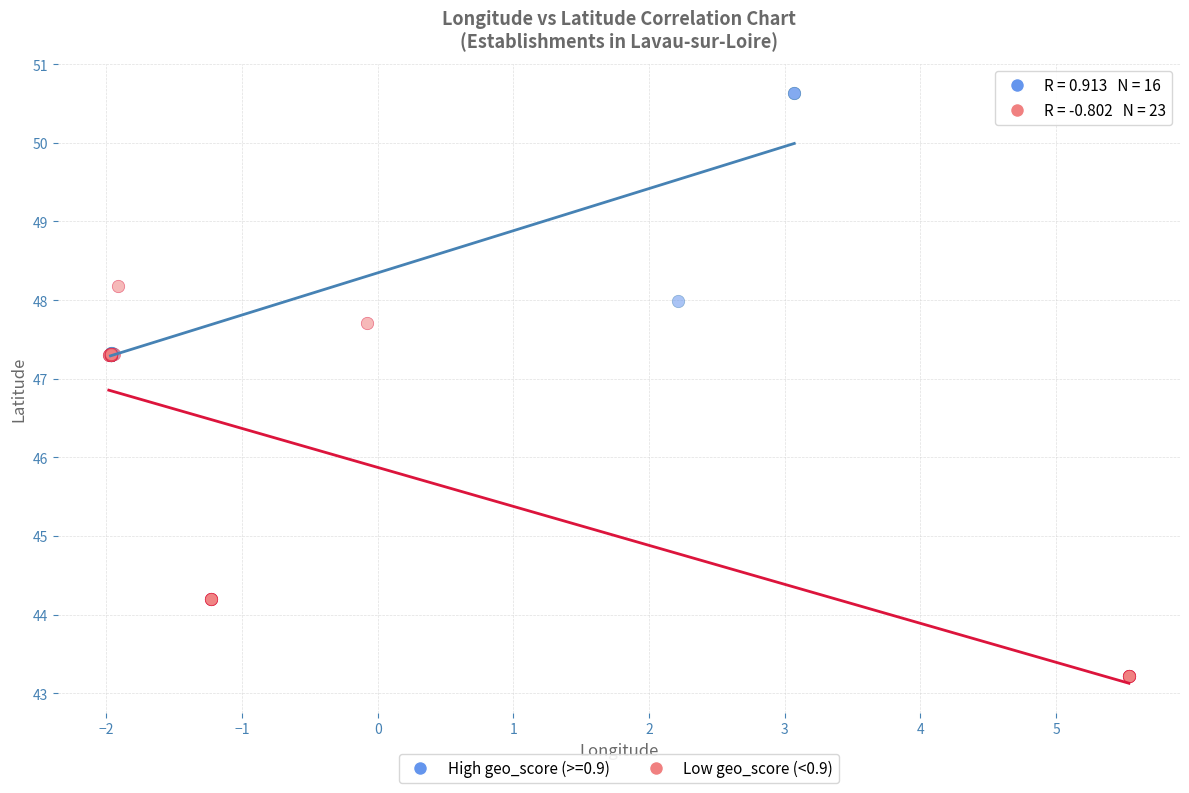

Which series has the widest spread of Y values?

Low geo_score (<0.9)